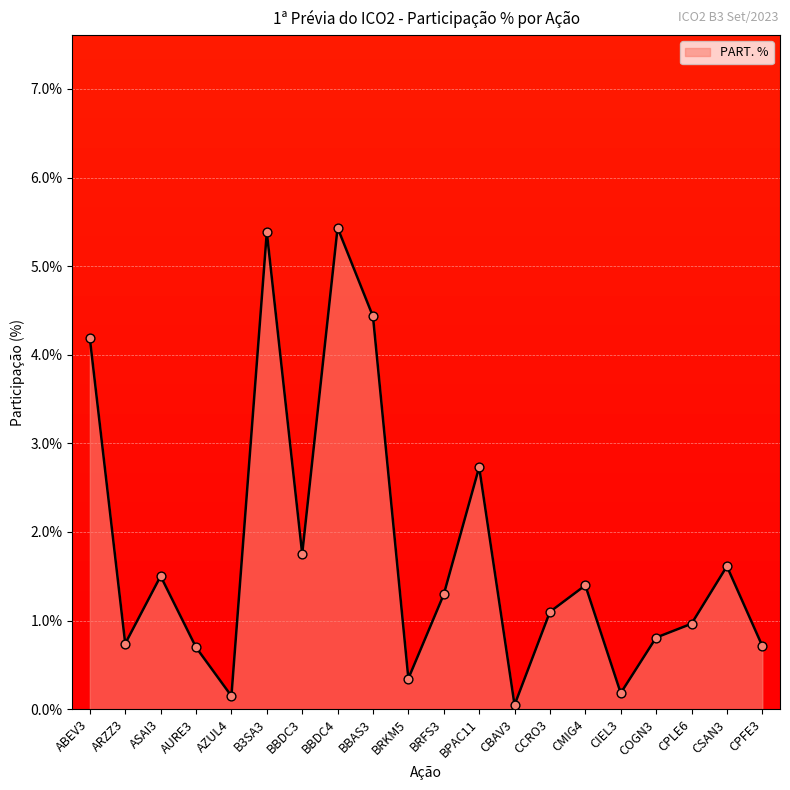

Between BBDC4 and AZUL4, which is larger?

BBDC4